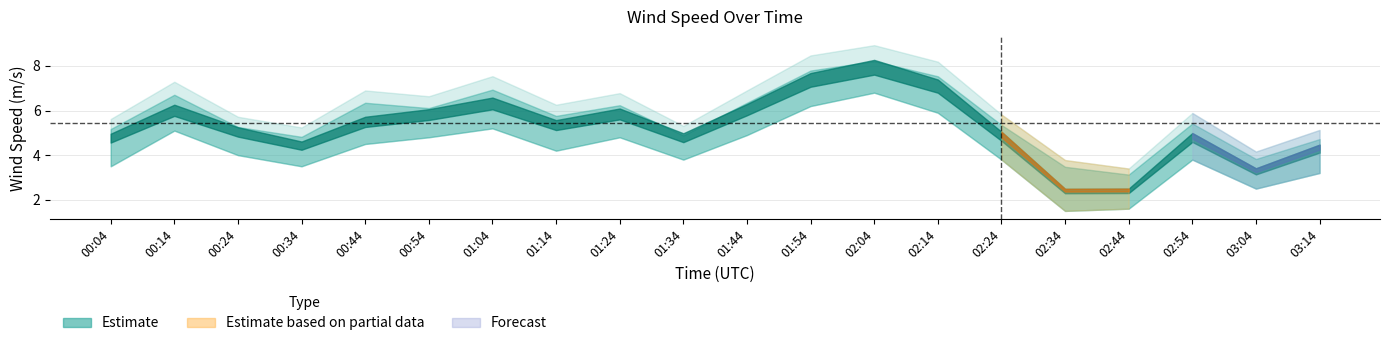

At how many categories does at least one series exceed 2?

20